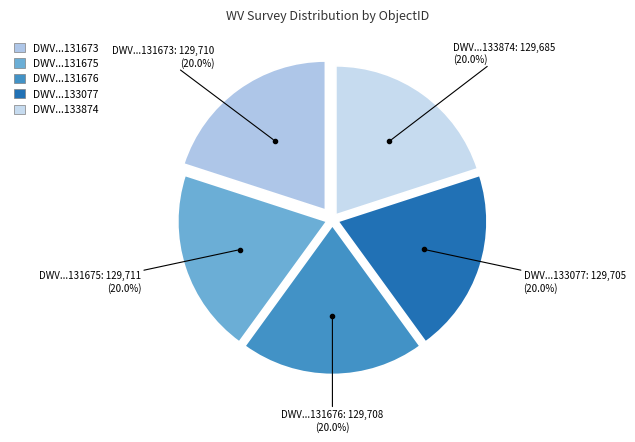

Count the number of slices in the pie.

5